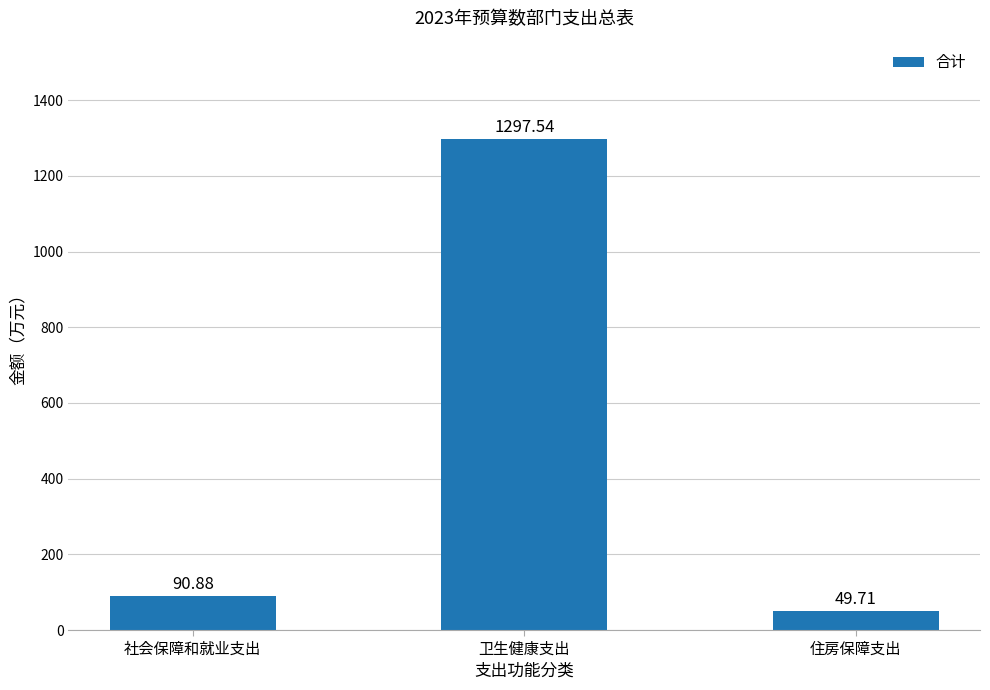

Rank the categories by value from lowest to highest.

住房保障支出, 社会保障和就业支出, 卫生健康支出